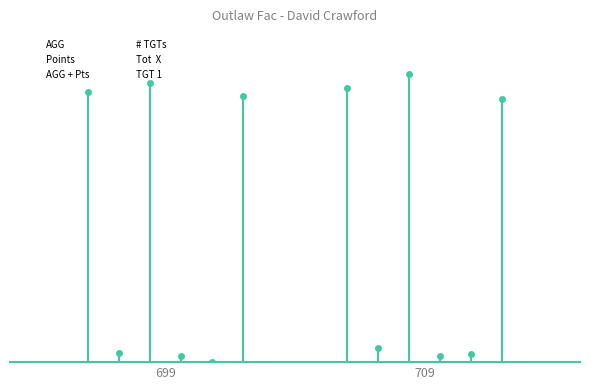

Reading left to right, transcribe all the data shown in this chart.

AGG: 174.8	177.2
Points: 6.0	9.0
AGG + Pts: 180.8	186.2
# TGTs: 4.0	4.0
Tot  X: 0.0	5.0
TGT 1: 172.0	170.0